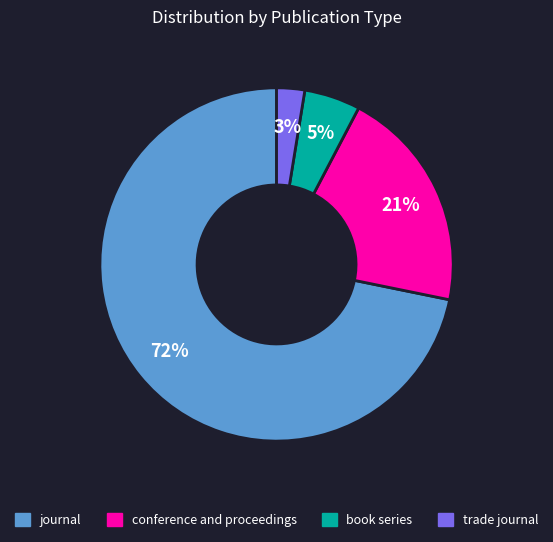

What is the ratio of the value at conference and proceedings to the value at journal?

0.3